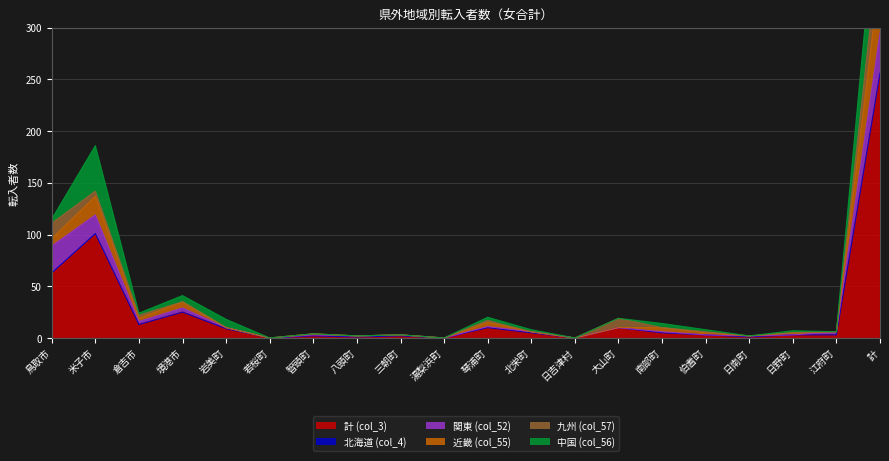

Rank the series at 八頭町 from highest to lowest value.

計 (col_3), 関東 (col_52), 北海道 (col_4), 近畿 (col_55), 九州 (col_57), 中国 (col_56)